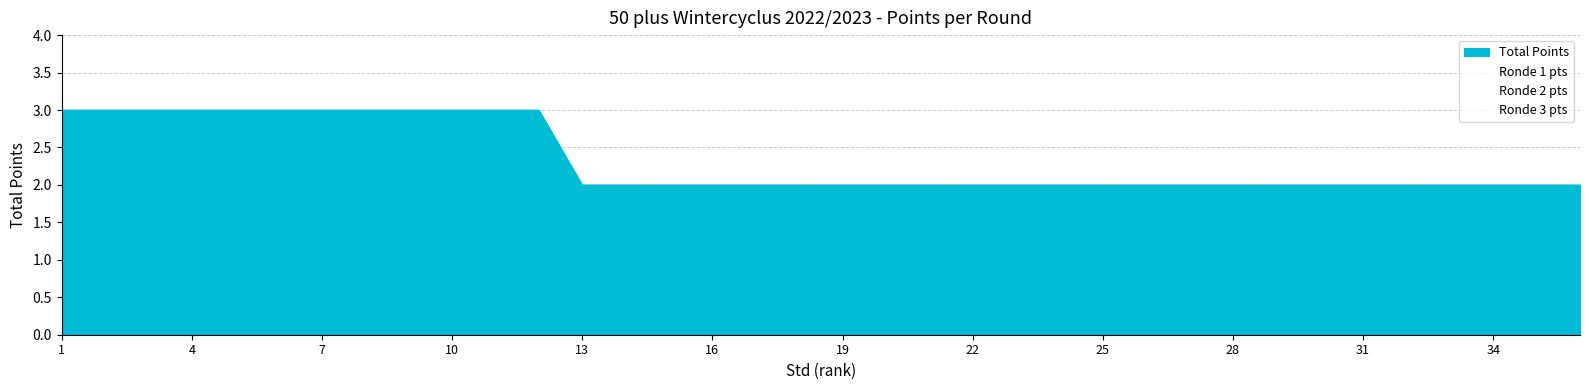

What is the approximate value at 21?

2